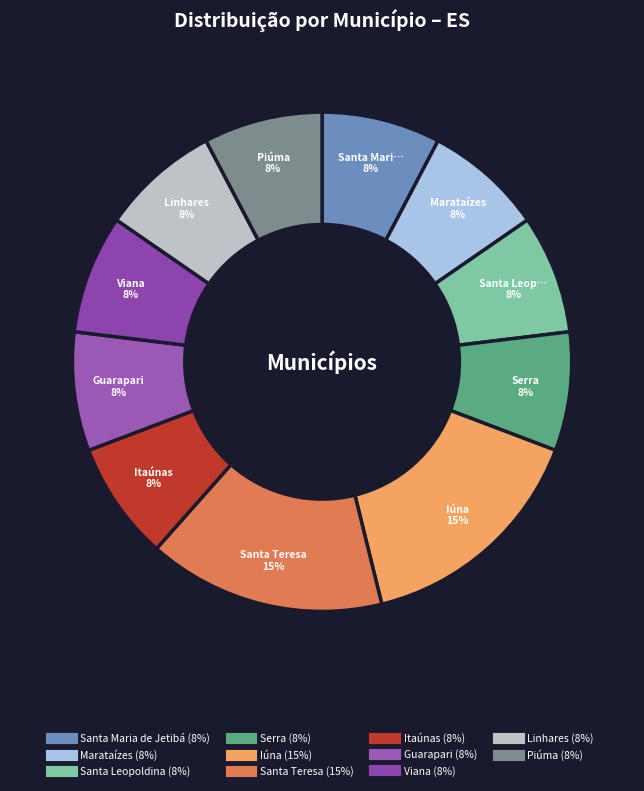

To the nearest percent, what is the average slice percentage?

9%